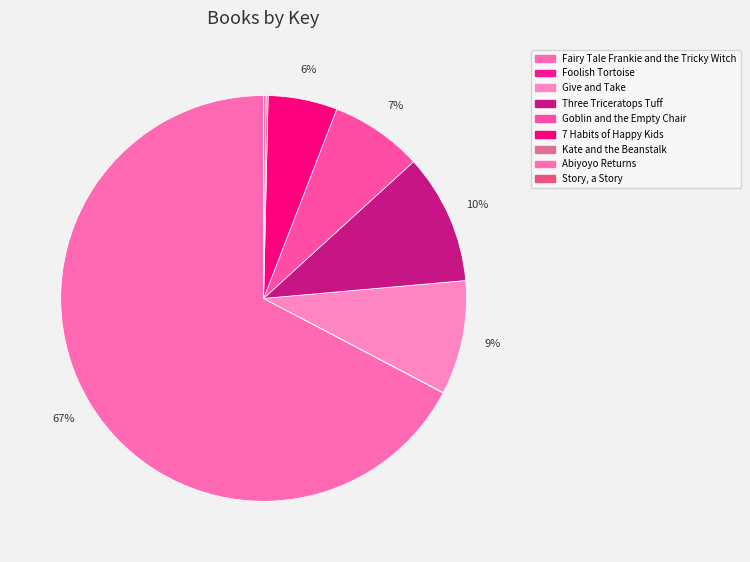

Combined, what portion of the pie is Kate and the Beanstalk and Foolish Tortoise?

0.2%